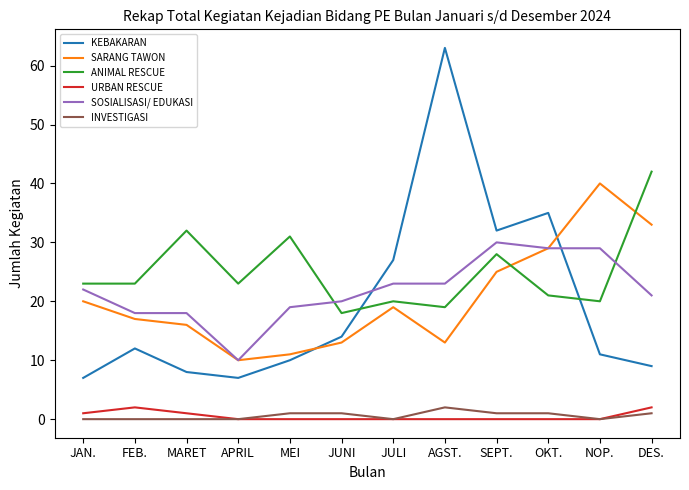

At which label does SARANG TAWON reach its peak?

NOP.